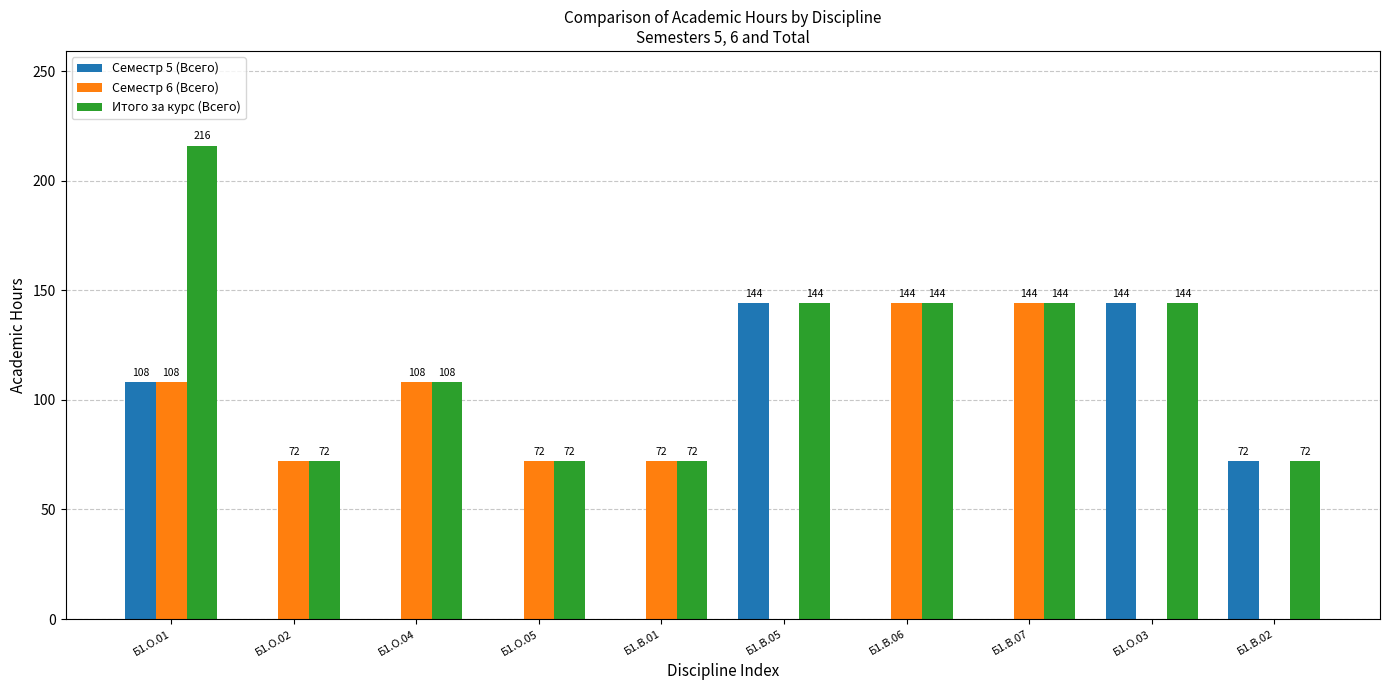

What is the sum of all Итого за курс (Всего) values?

1188